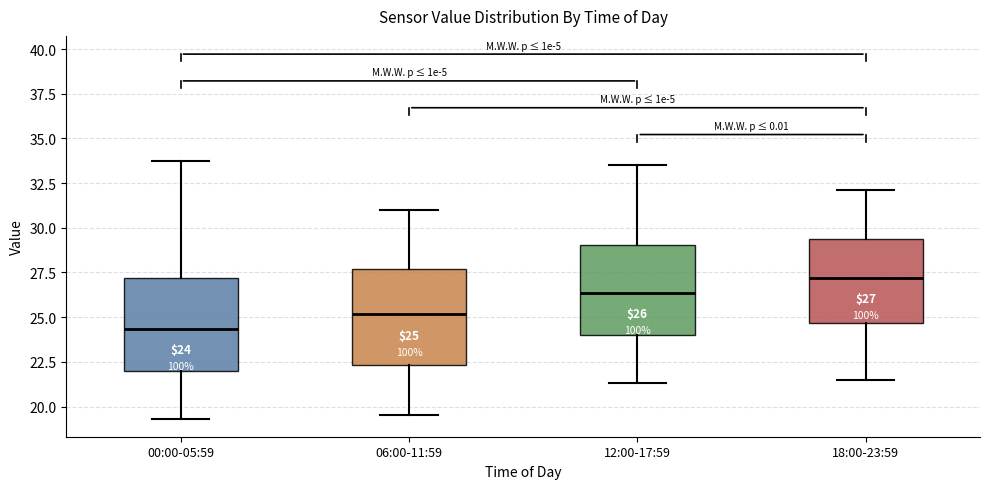

Which box has the highest median line?

18:00-23:59